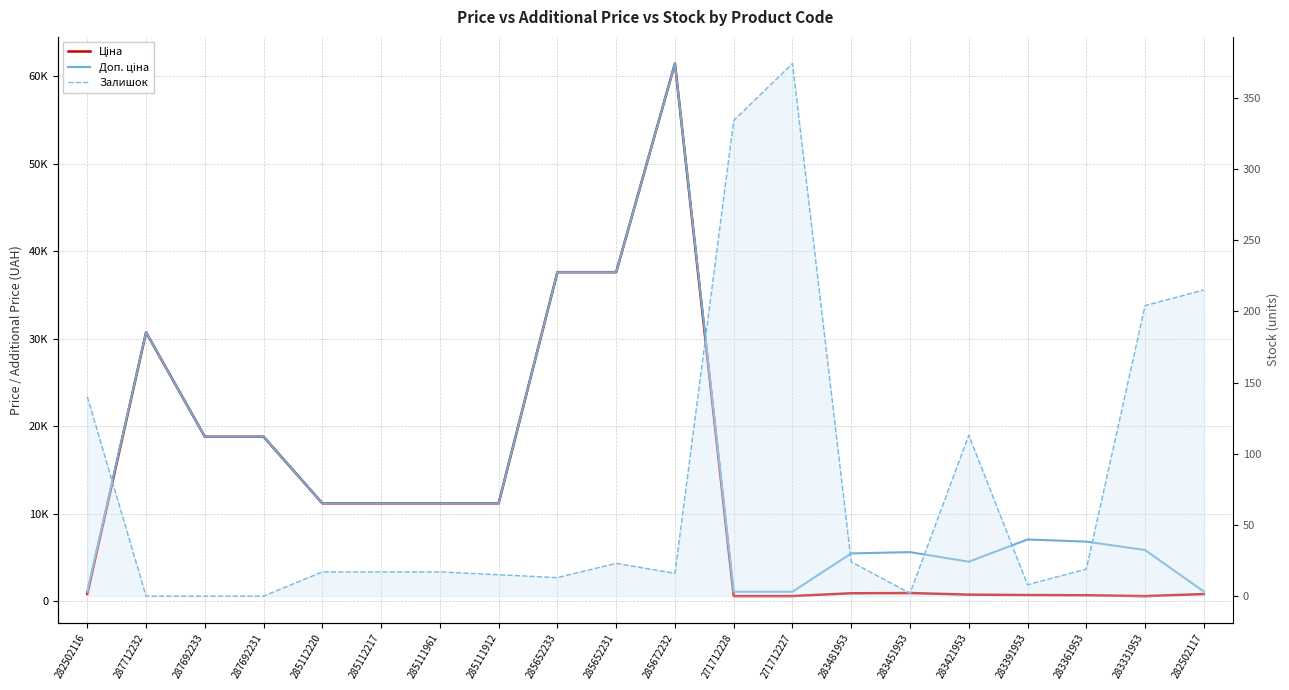

List the labels in order of Доп. ціна value, largest first.

285672232, 285652233, 285652231, 287712232, 287692233, 287692231, 285112220, 285112217, 285111961, 285111912, 283391953, 283361953, 283331953, 283451953, 283481953, 283421953, 282502116, 282502117, 271712228, 271712227